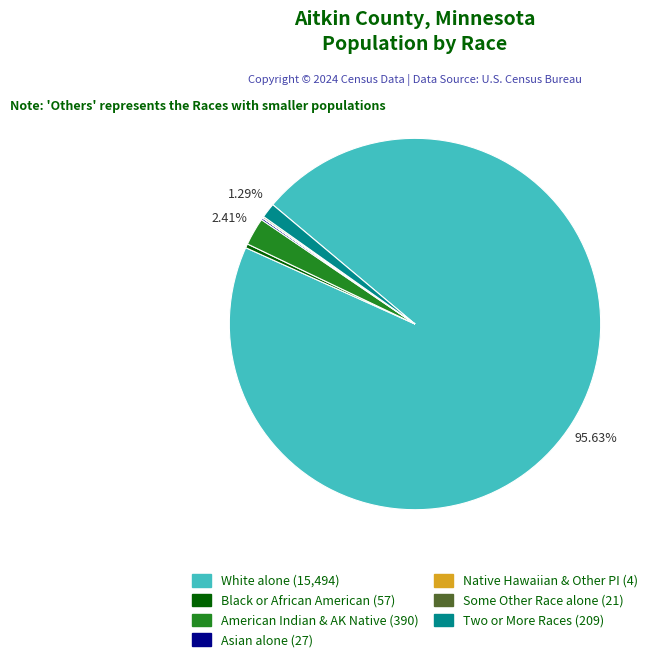

Does any single category account for the majority?

Yes